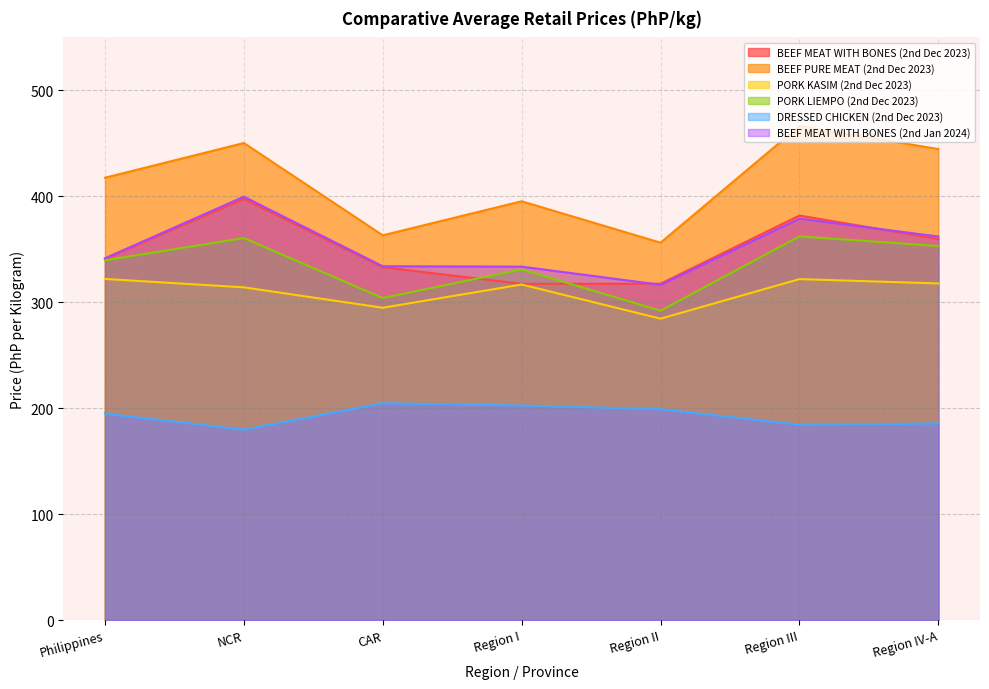

What is the sum of all BEEF PURE MEAT (2nd Dec 2023) values?

2893.6